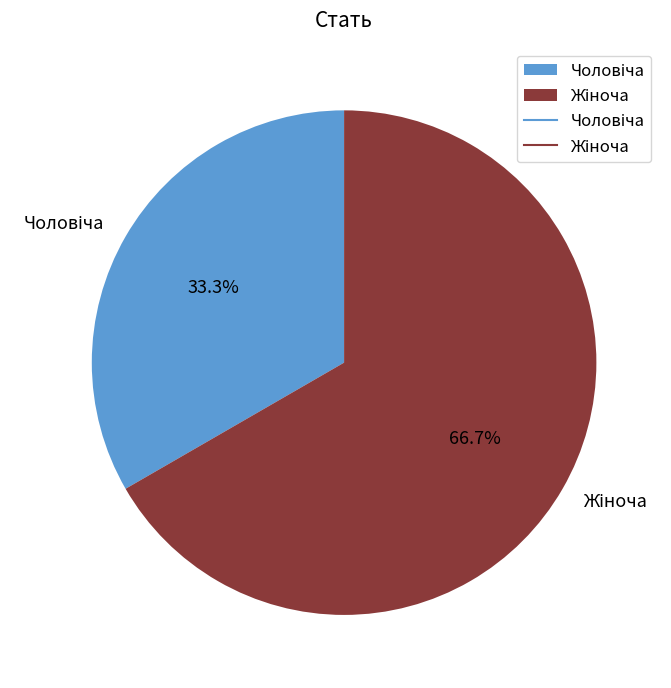

Count the number of slices in the pie.

2